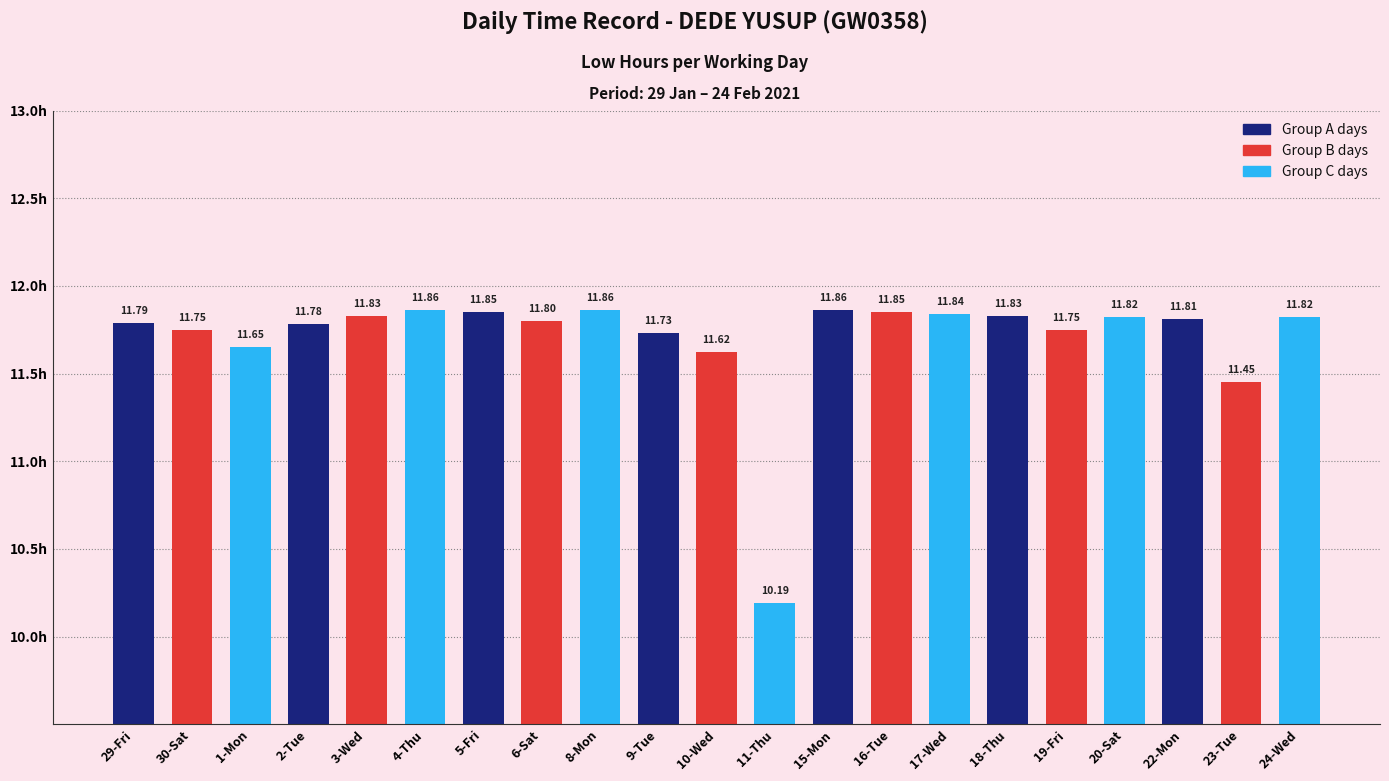

Between 10-Wed and 5-Fri, which is larger?

5-Fri